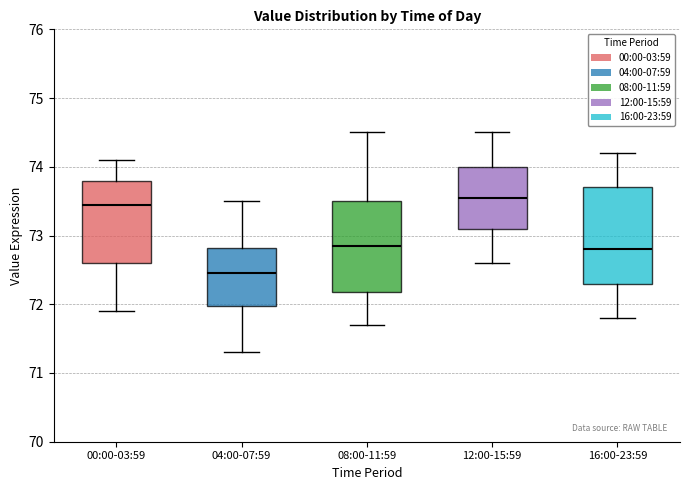

Where does the median line of the box for 12:00-15:59 sit on the y-axis? The values are not printed on the chart, so give them approximately, as read against the axis.

73.6